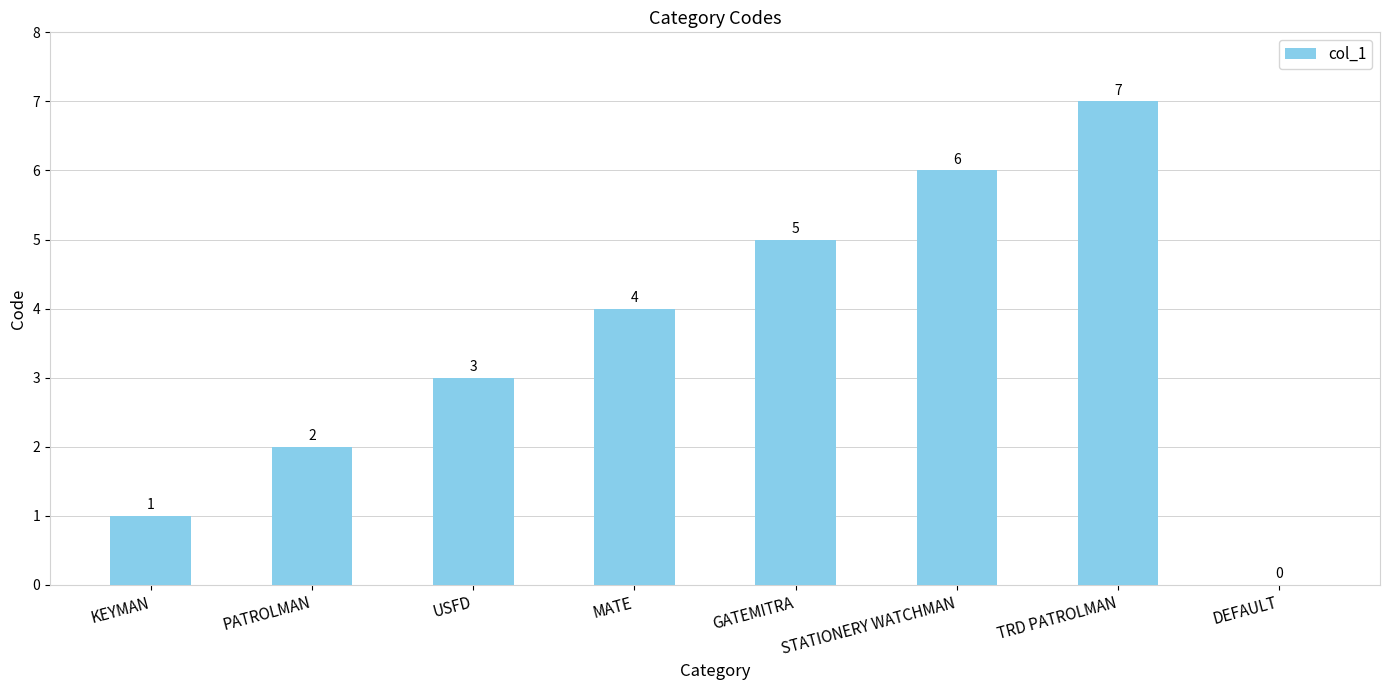

Where is the data nearest to the value 3?

USFD